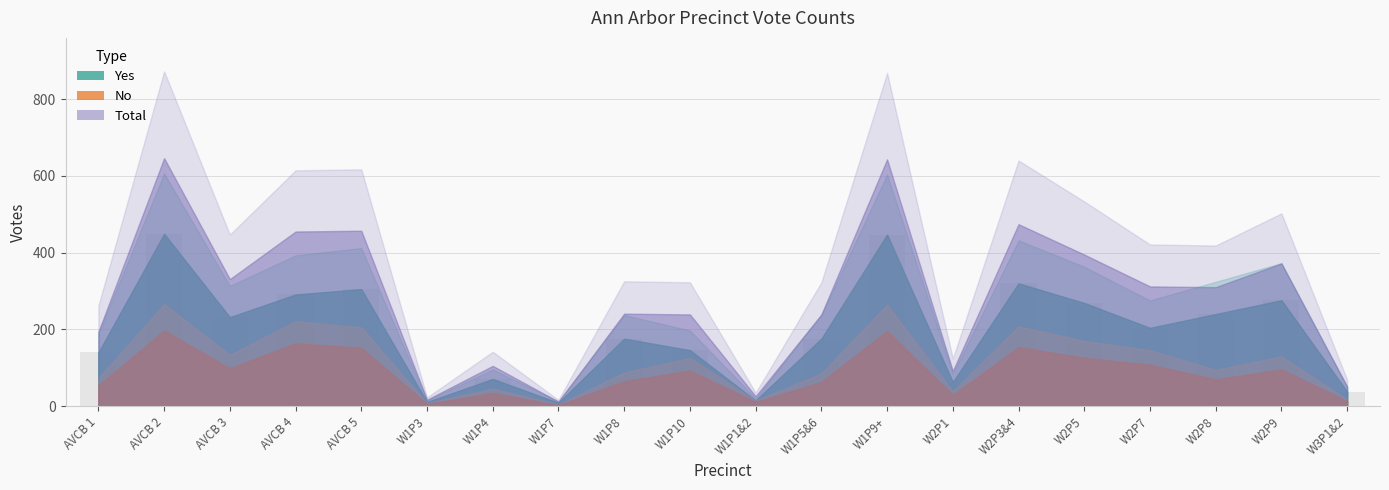

What is the ratio of the value at W1P4 to the value at W2P1?

1.1